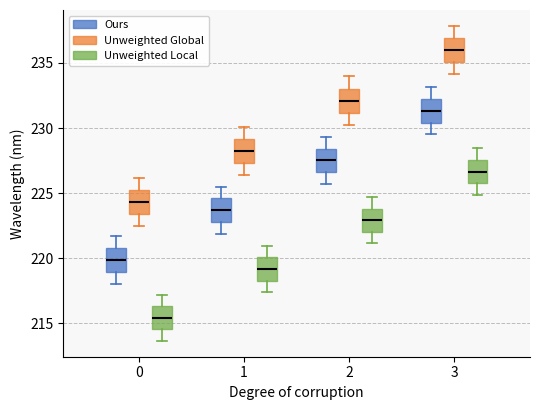

Reading left to right, transcribe this box plot: for each box, give where its median line is, the range the box spans, and where its two whiskers end, as read against the y-axis. The values are not printed on the chart, so give them approximately, as read against the axis.

0 (Ours): median 220.0, box 219.0 to 221.0, whiskers 218.0 to 221.5
0 (Unweighted Global): median 224.5, box 223.5 to 225.0, whiskers 222.5 to 226.0
0 (Unweighted Local): median 215.5, box 214.5 to 216.5, whiskers 213.5 to 217.0
1 (Ours): median 223.5, box 223.0 to 224.5, whiskers 222.0 to 225.5
1 (Unweighted Global): median 228.0, box 227.5 to 229.0, whiskers 226.5 to 230.0
1 (Unweighted Local): median 219.0, box 218.5 to 220.0, whiskers 217.5 to 221.0
2 (Ours): median 227.5, box 226.5 to 228.5, whiskers 225.5 to 229.5
2 (Unweighted Global): median 232.0, box 231.0 to 233.0, whiskers 230.5 to 234.0
2 (Unweighted Local): median 223.0, box 222.0 to 224.0, whiskers 221.0 to 224.5
3 (Ours): median 231.5, box 230.5 to 232.0, whiskers 229.5 to 233.0
3 (Unweighted Global): median 236.0, box 235.0 to 237.0, whiskers 234.0 to 238.0
3 (Unweighted Local): median 226.5, box 226.0 to 227.5, whiskers 225.0 to 228.5